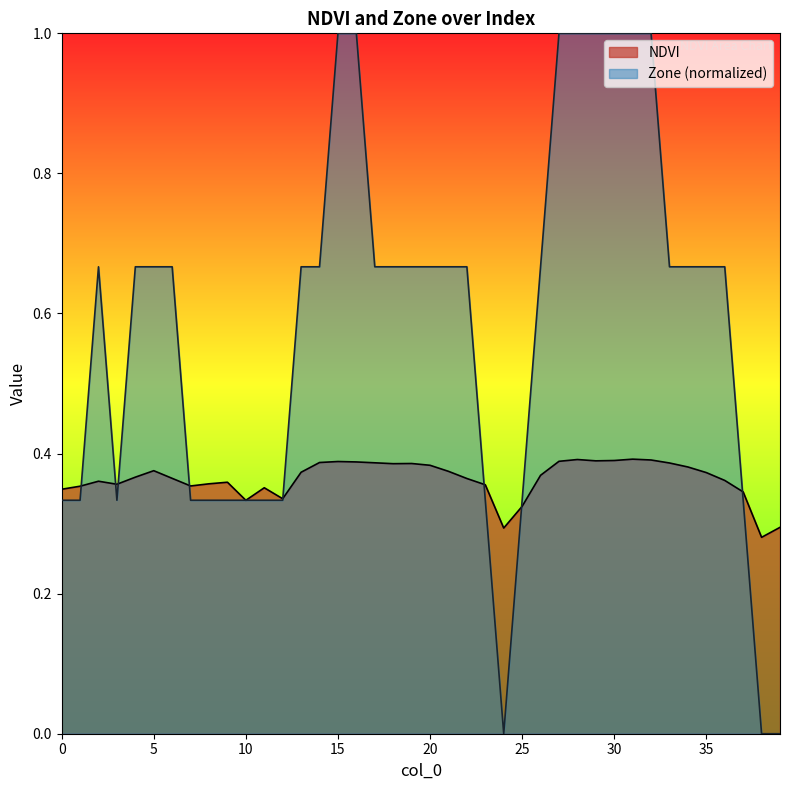

What is the total value across all series at 34?

1.0